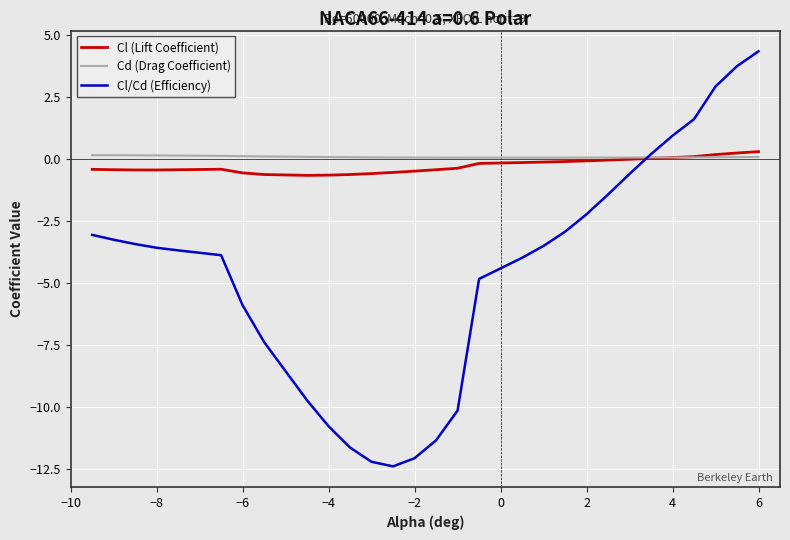

Which series has the widest spread of values?

Cl/Cd (Efficiency)